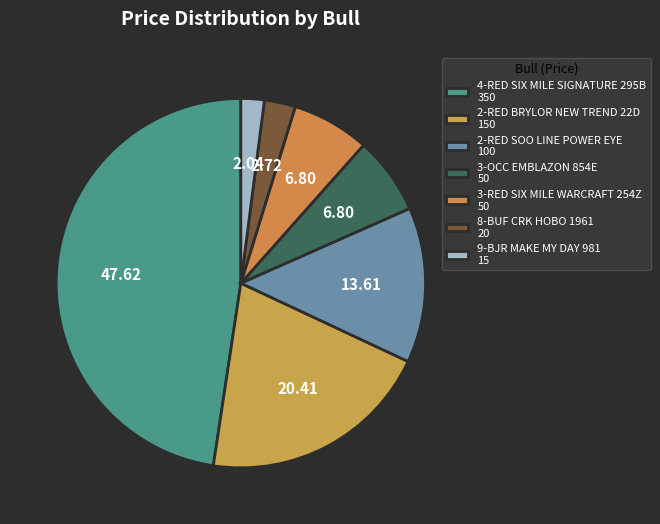

Count the number of slices in the pie.

7